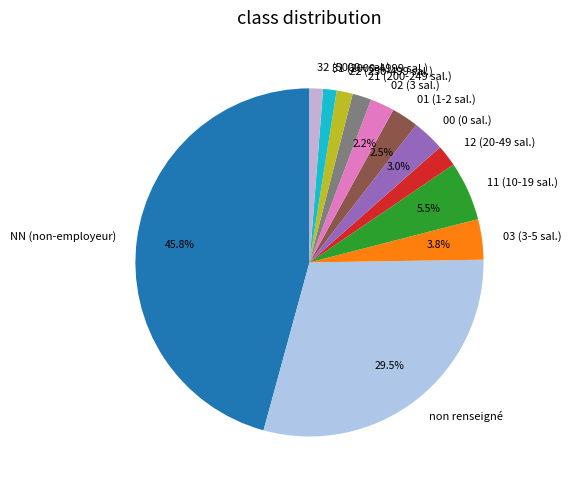

Does 21 (200-249 sal.) account for over 50% of the chart?

No